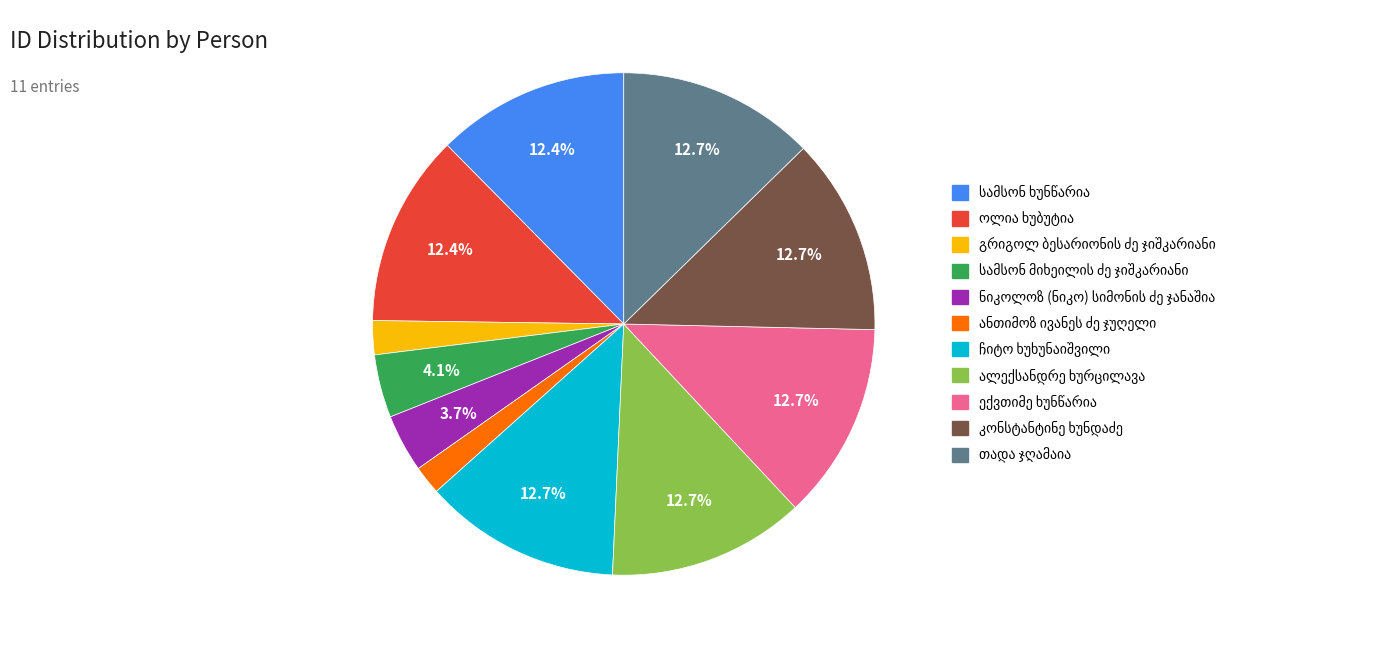

How many segments does this pie chart have?

11